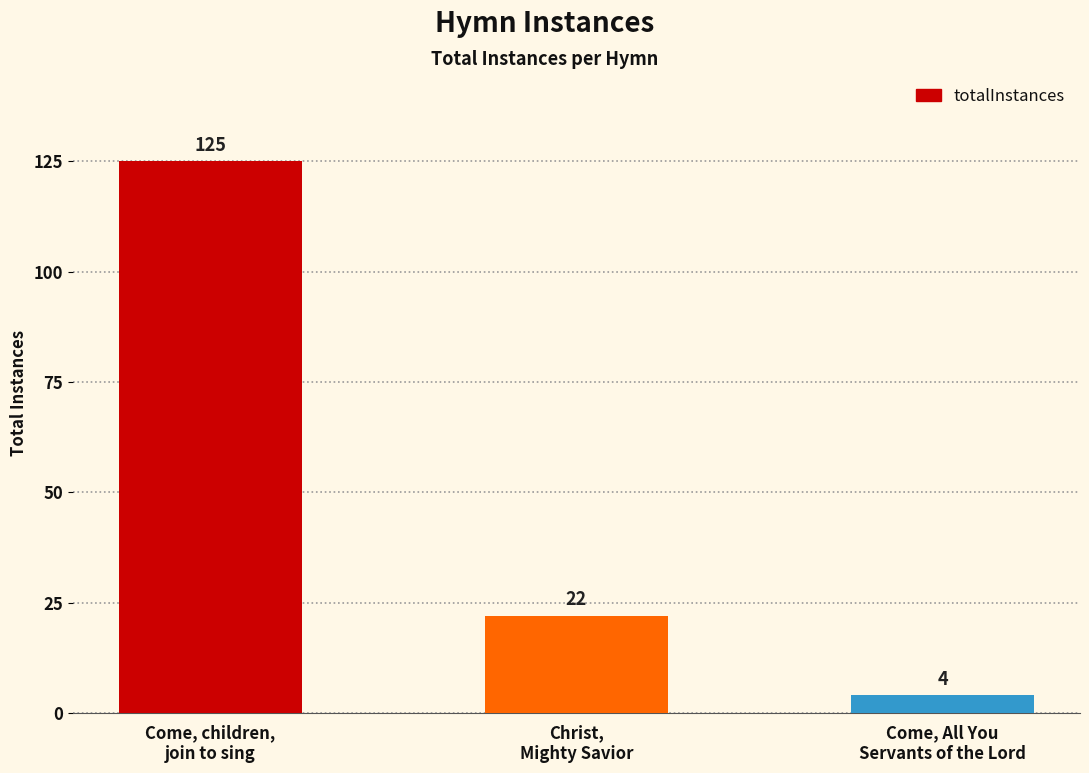

What is the difference between the maximum and minimum values?

121